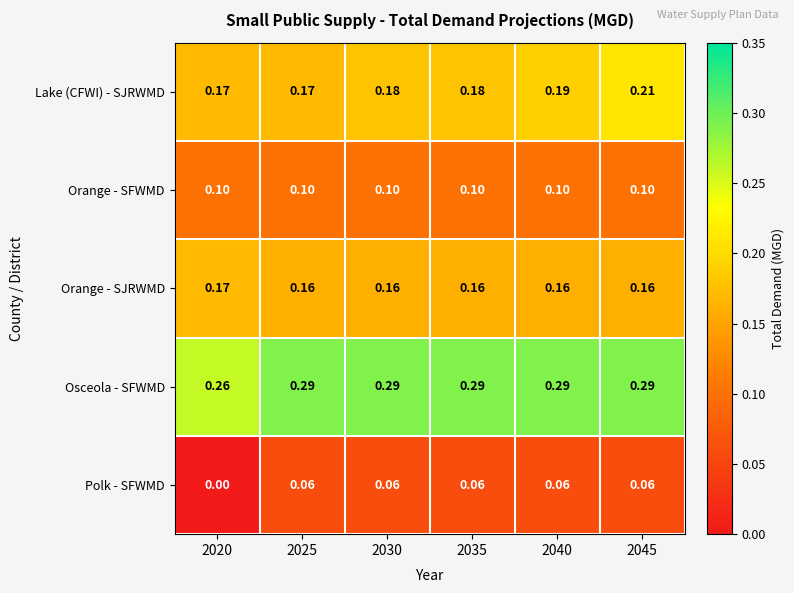

At how many categories does at least one series exceed 0?

6